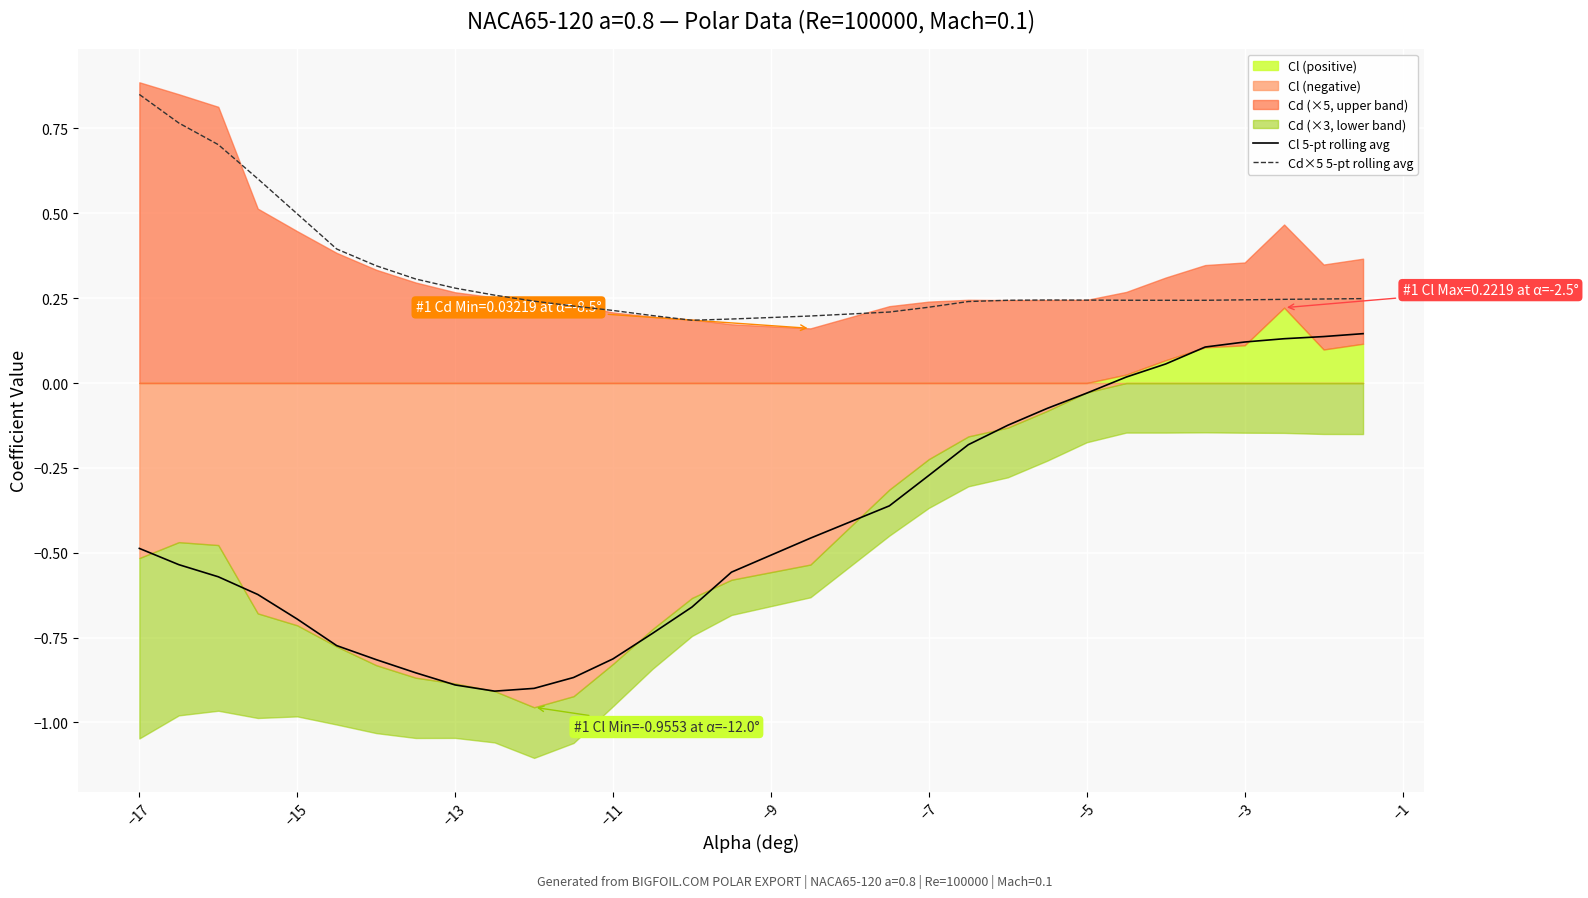

The Cd×5 5-pt rolling avg series shows 0.3 at −7. True or false?

False